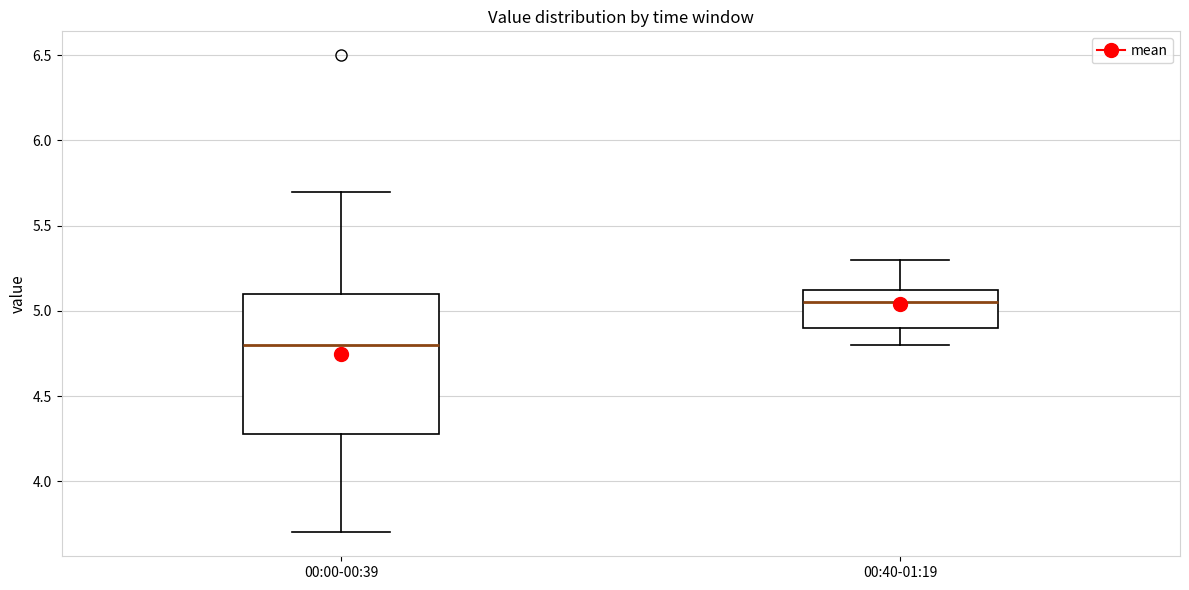

Where does the median line of the box for 00:00-00:39 sit on the y-axis? The values are not printed on the chart, so give them approximately, as read against the axis.

4.80